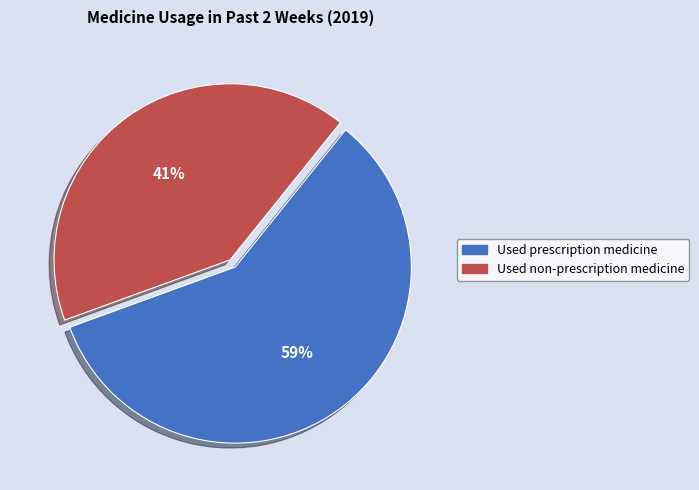

To the nearest percent, what is the average slice percentage?

50%